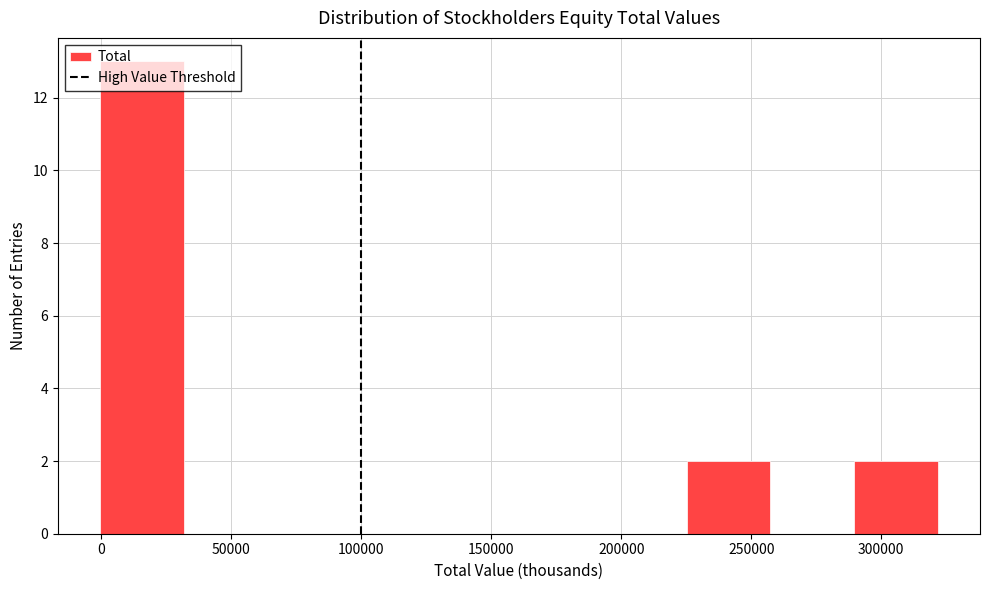

What is the height of the bar covering 290000 to 320000 on the x-axis? Neither the bar edges nor the heights are printed on the chart, so give them approximately, as read against the axes.

2